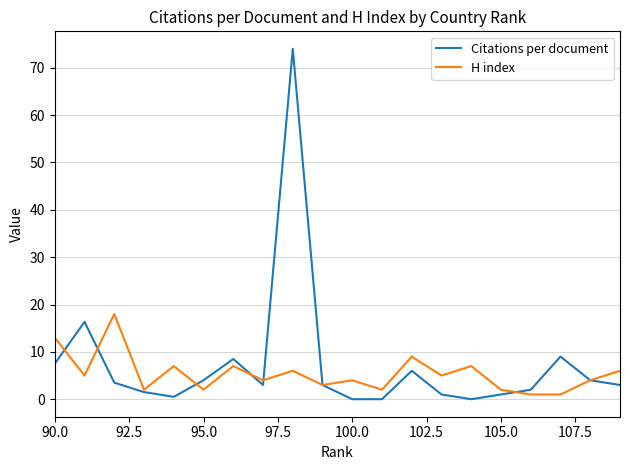

Is it true that H index equals 8.7 at 105.0?

False